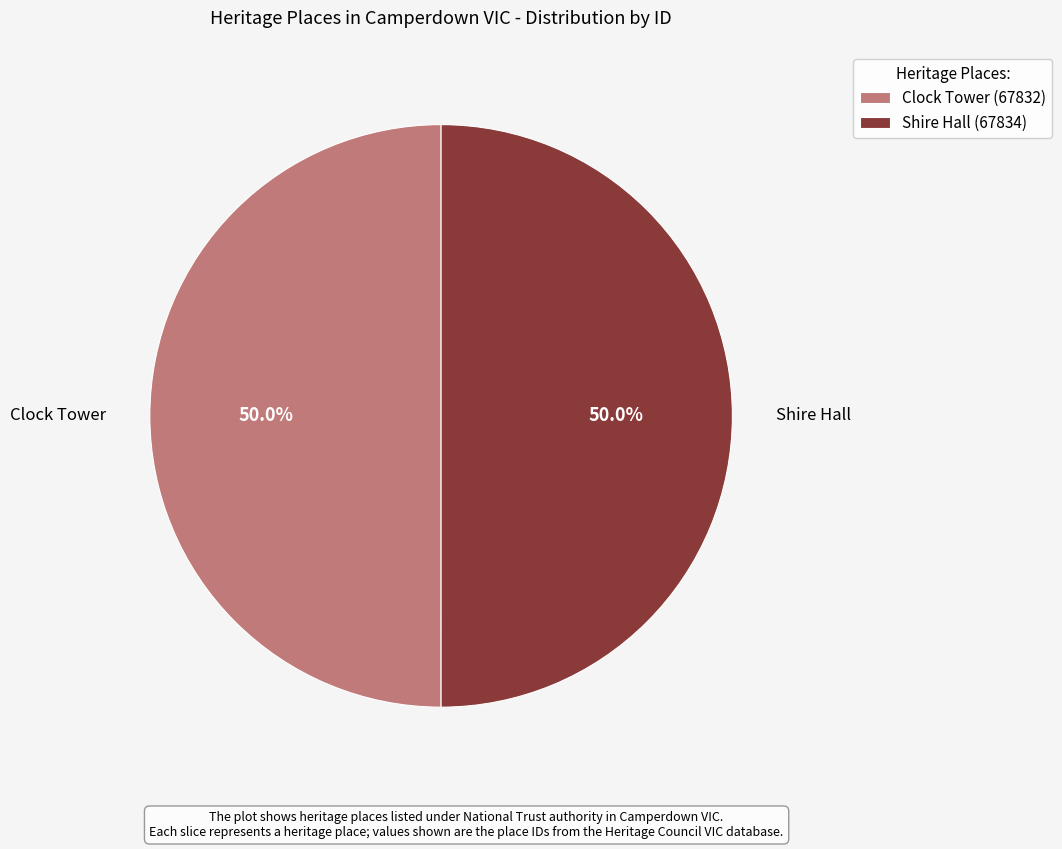

Approximately how many times larger is the value at Shire Hall (67834) compared to Clock Tower (67832)?

1.0